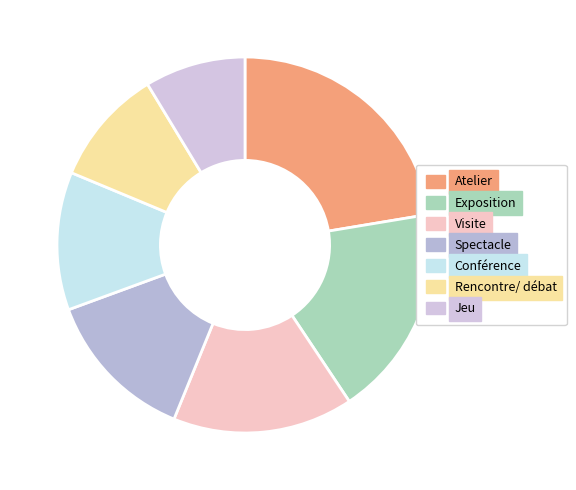

Which slice is the smallest?

Jeu